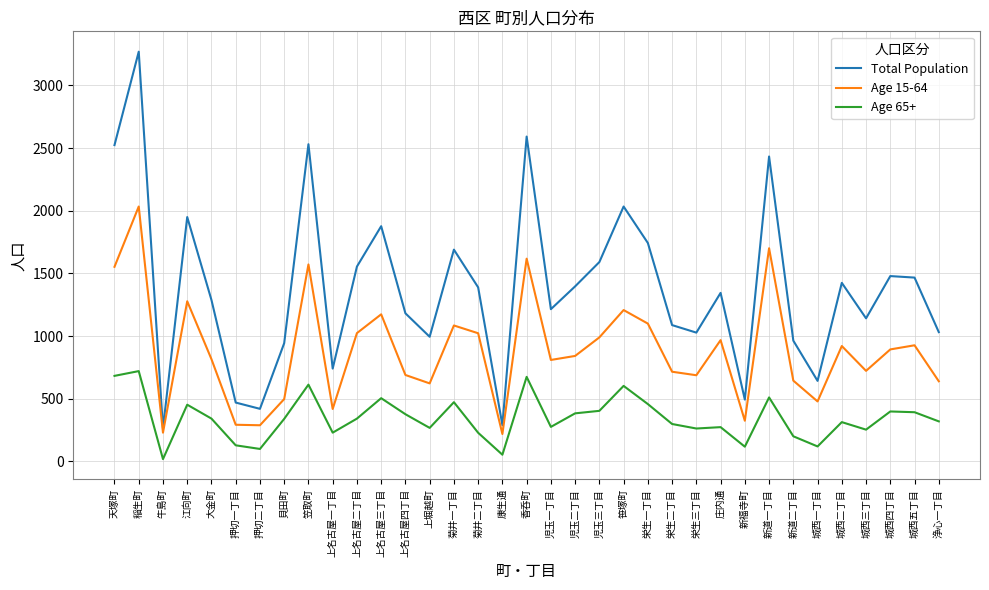

What is the total value across all series at 上名古屋一丁目?

1390